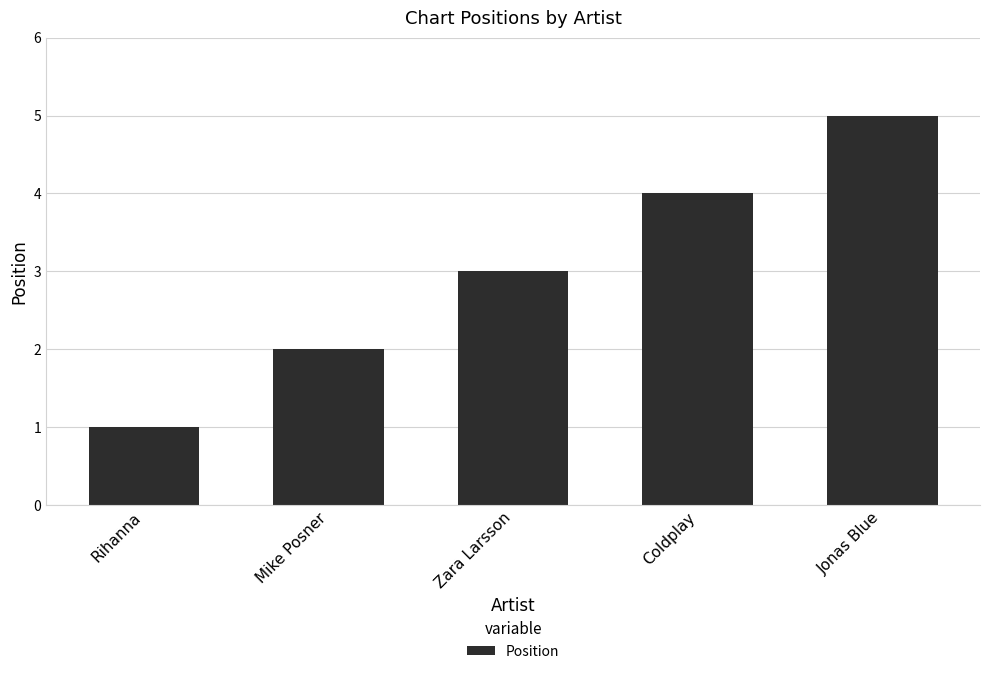

Reading left to right, what are all the values shown in this chart?

Rihanna=1	Mike Posner=2	Zara Larsson=3	Coldplay=4	Jonas Blue=5